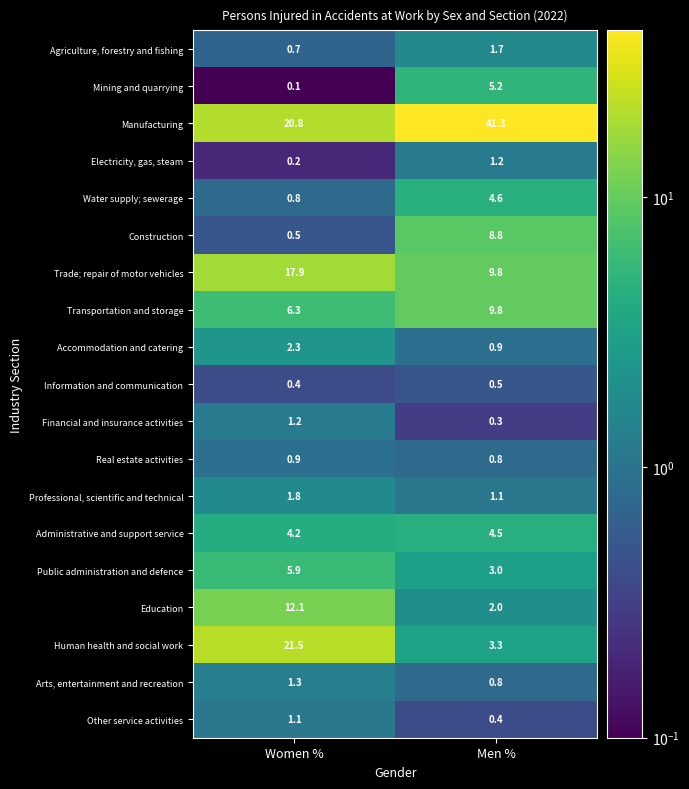

What is the approximate value of Accommodation and catering at Women %?

2.3